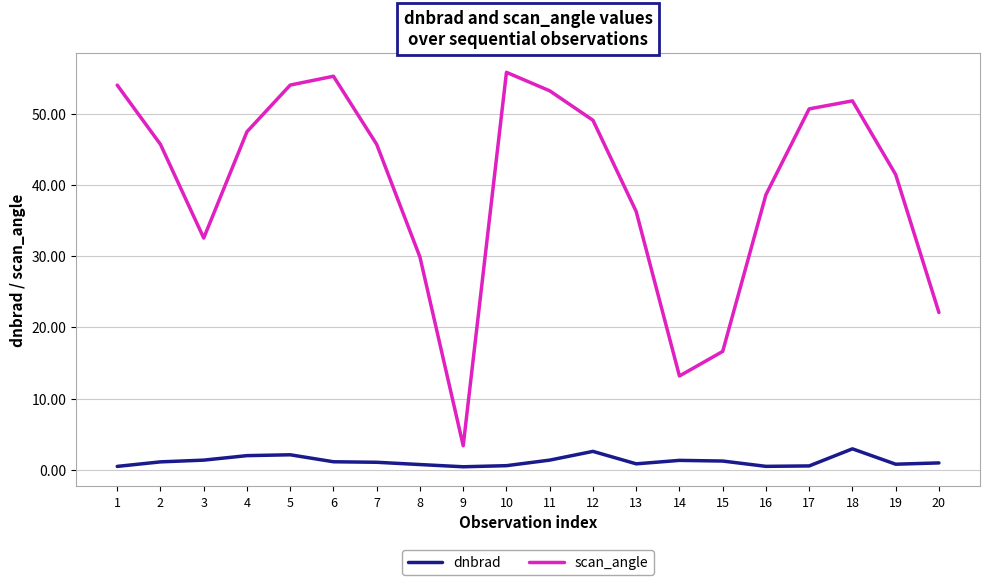

Is the value of scan_angle at 3 greater than the value of dnbrad at 10?

Yes